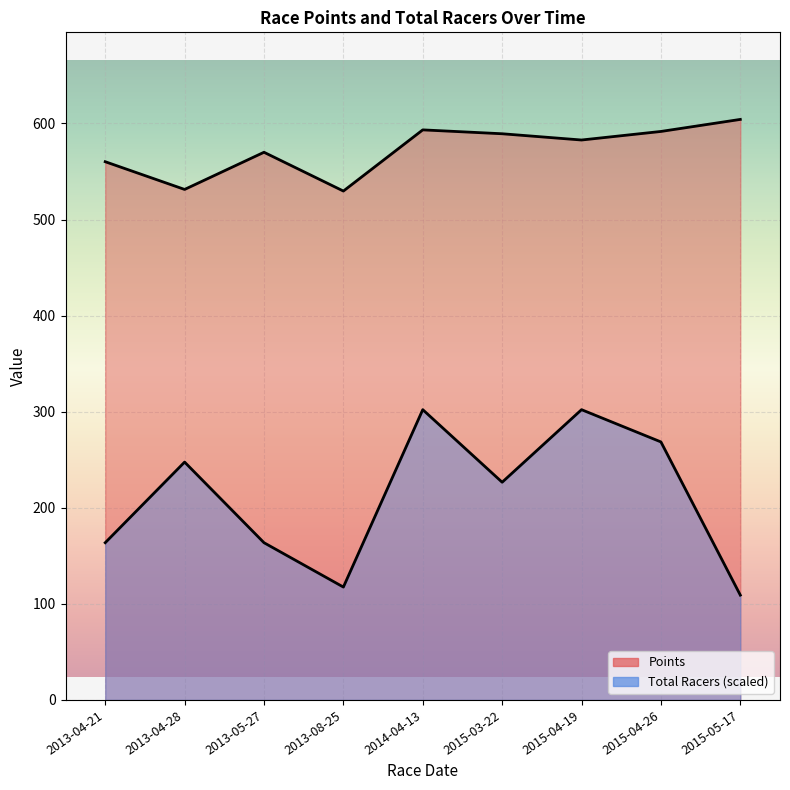

Reading left to right, transcribe all the data shown in this chart.

Points: 560.2	531.3	570.0	529.6	593.3	589.3	582.7	591.7	604.2
Total Racers: 163.6	247.5	163.6	117.5	302.1	226.6	302.1	268.5	109.1